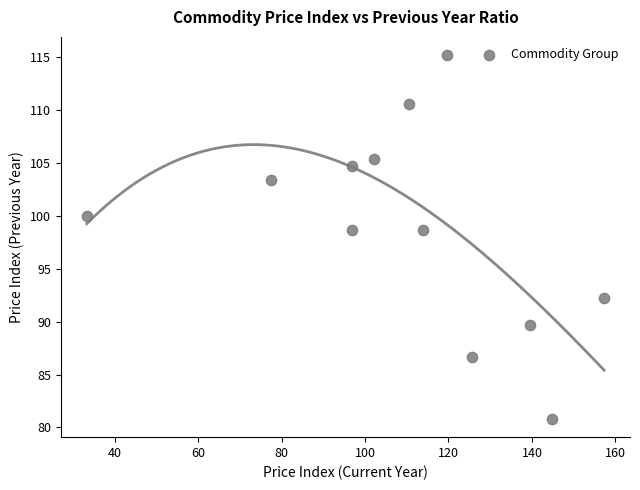

What is the average Y value?

98.8